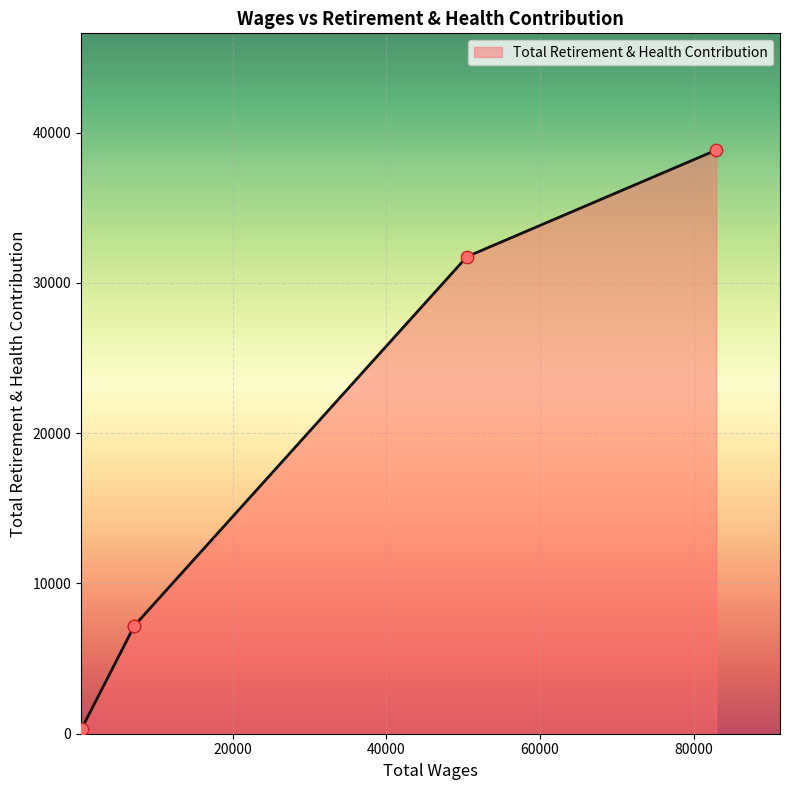

What is the difference between the maximum and minimum values?

38529